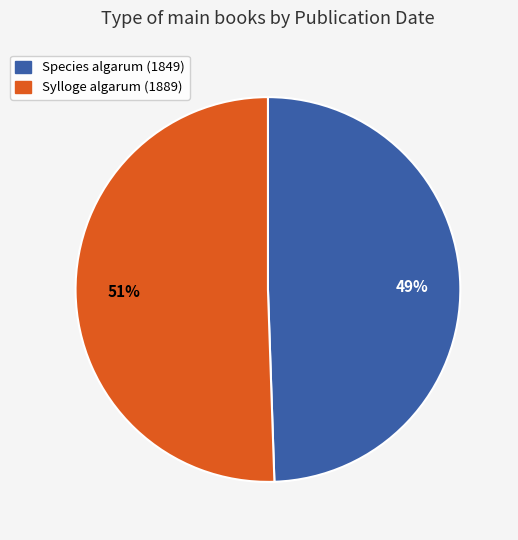

Which slice is the largest?

Sylloge algarum (1889)